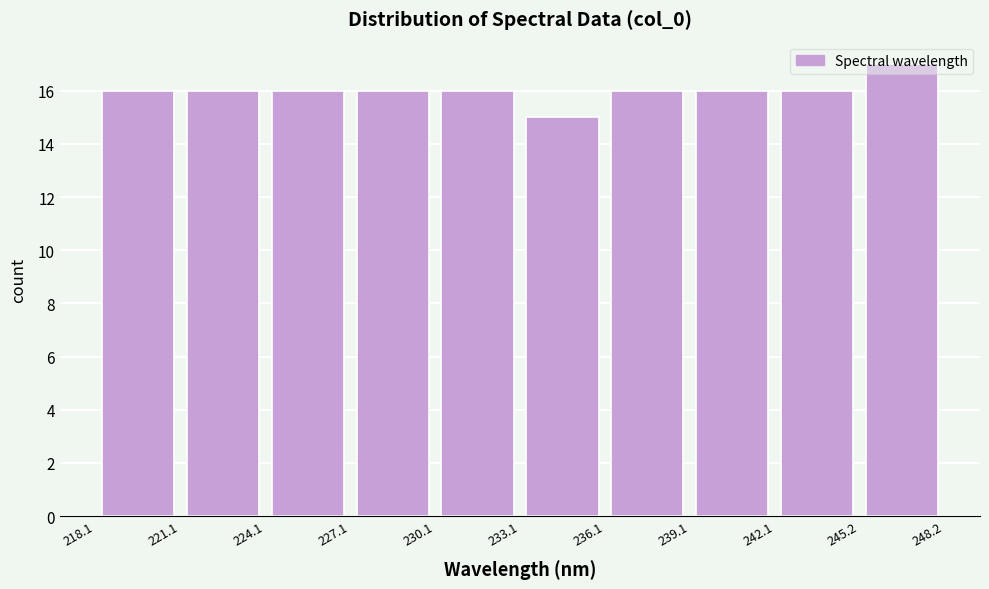

Reading left to right, transcribe this chart: for each bar, give the range it covers on the x-axis and its height. The values are not printed on the chart, so give them approximately, as read against the axis.

218.1 to 221.1: 16
221.1 to 224.1: 16
224.1 to 227.1: 16
227.1 to 230.1: 16
230.1 to 233.1: 16
233.1 to 236.1: 15
236.1 to 239.1: 16
239.1 to 242.1: 16
242.1 to 245.2: 16
245.2 to 248.2: 17